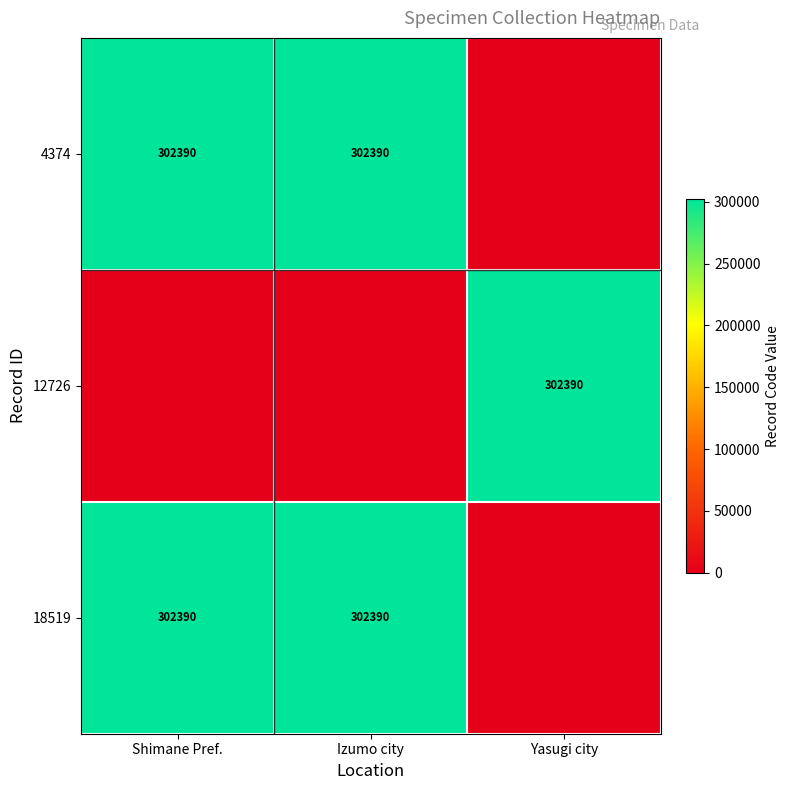

What is the sum of the 4374 values at Izumo city and Shimane Pref.?

604780